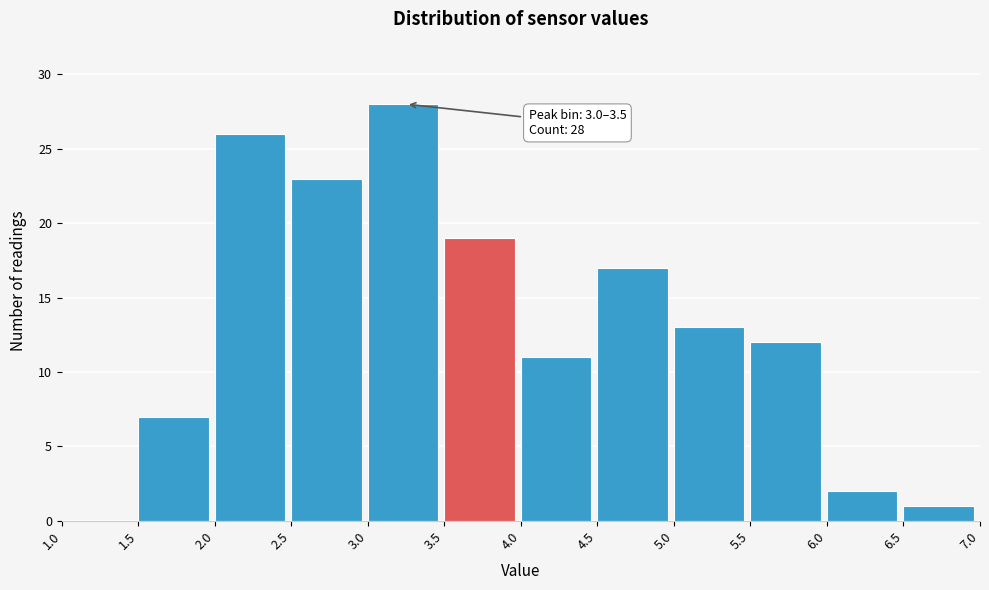

Which range on the x-axis has the tallest bar?

3.0 to 3.5